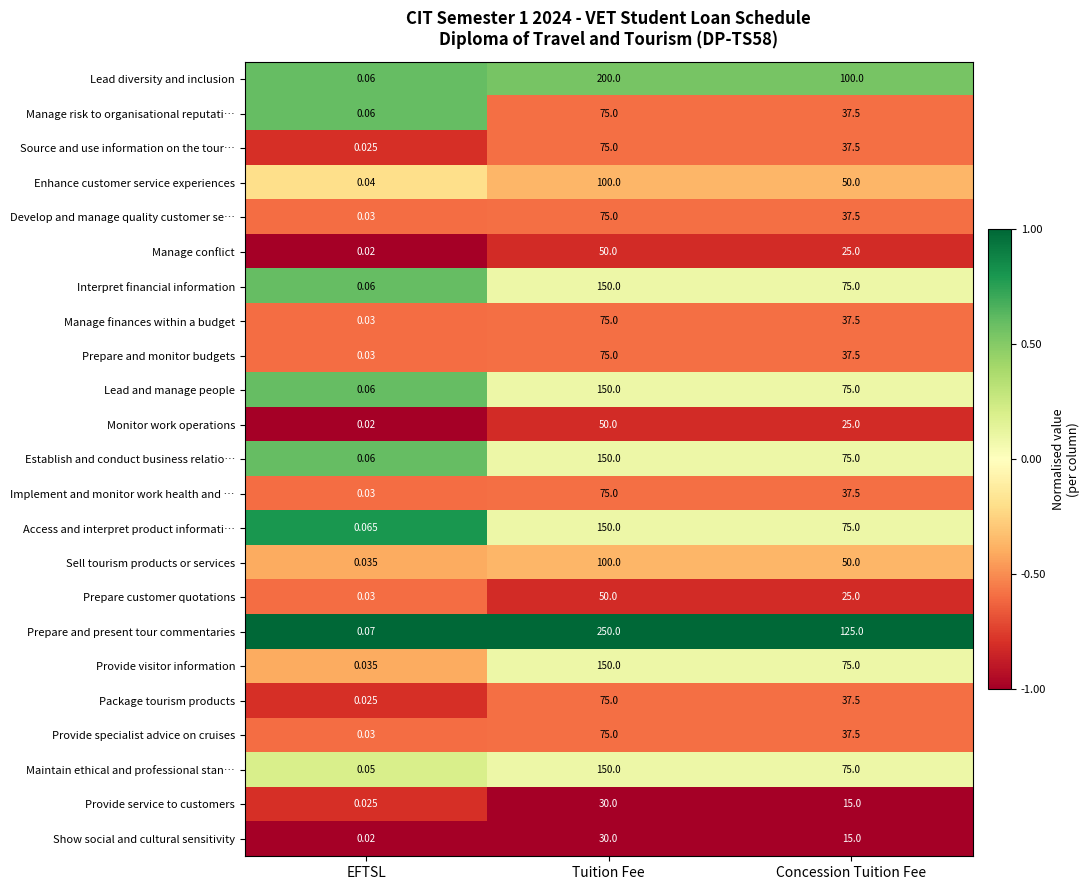

Which series has the largest total across all categories?

Prepare and present tour commentaries